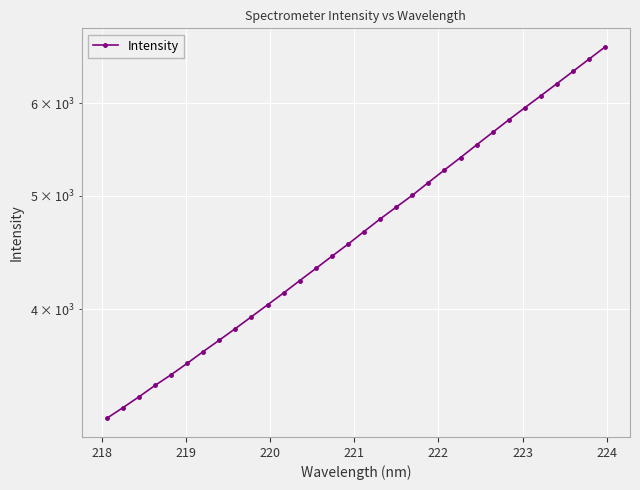

How many values are below 4660?

16